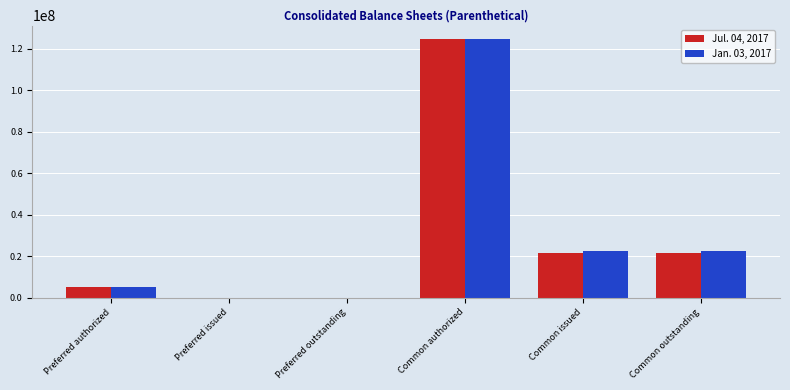

Which category has the highest value across all series?

Common authorized